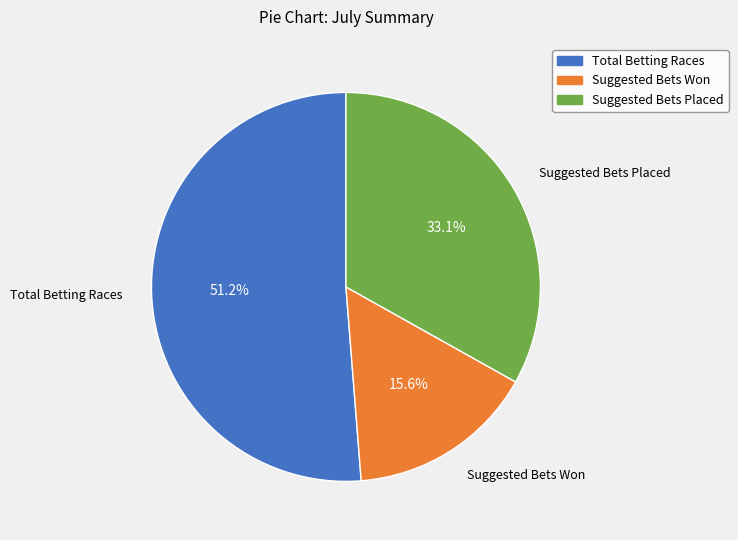

How many slices are in this pie chart?

3